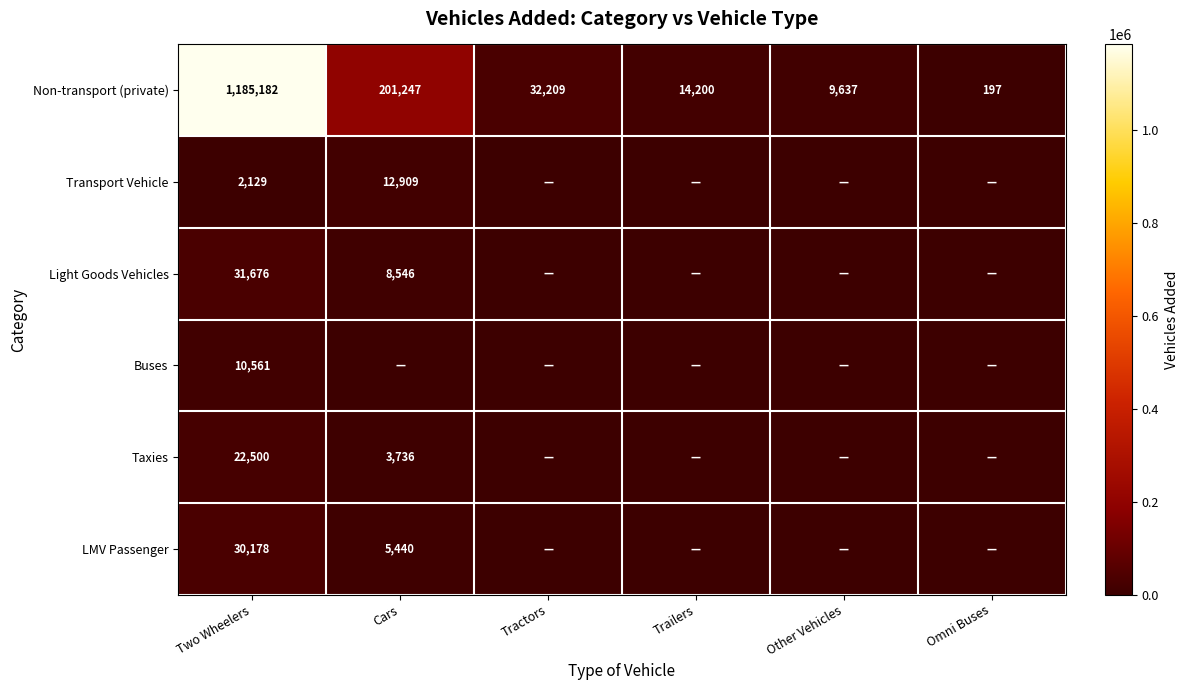

Which has a higher value, Trailers or Two Wheelers?

Two Wheelers